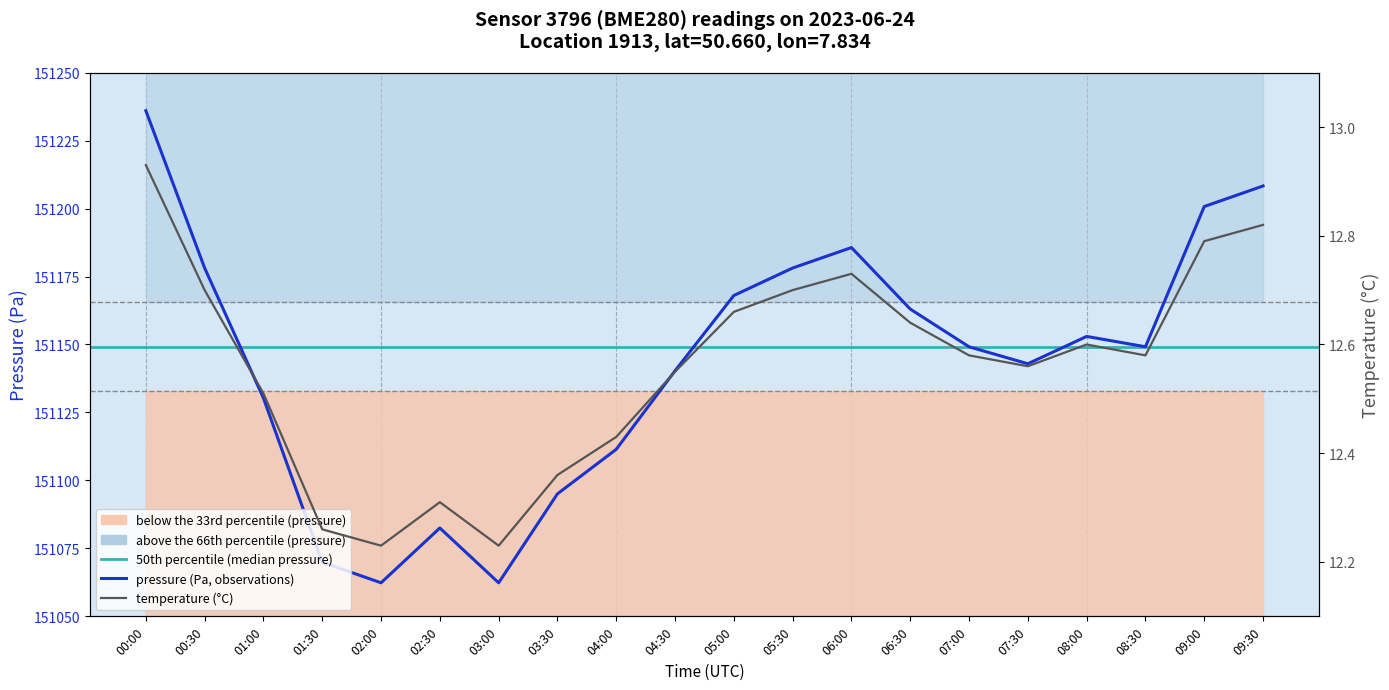

At which label does pressure reach its peak?

00:00